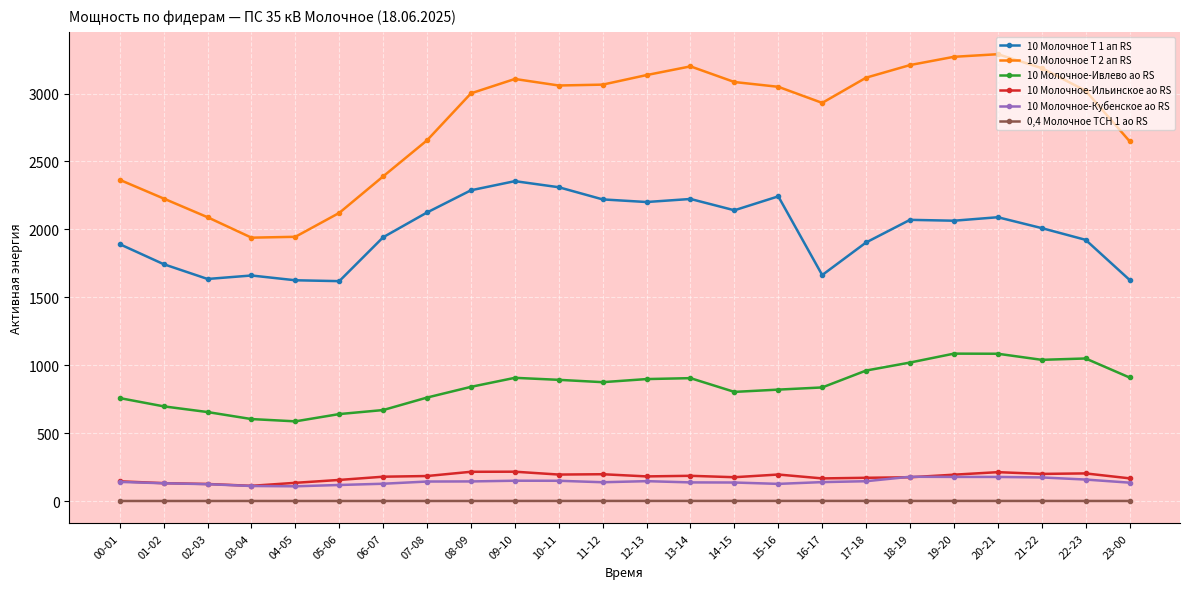

What is the difference between the 10 Молочное Т 1 ап RS values at 02-03 and 14-15?

505.6